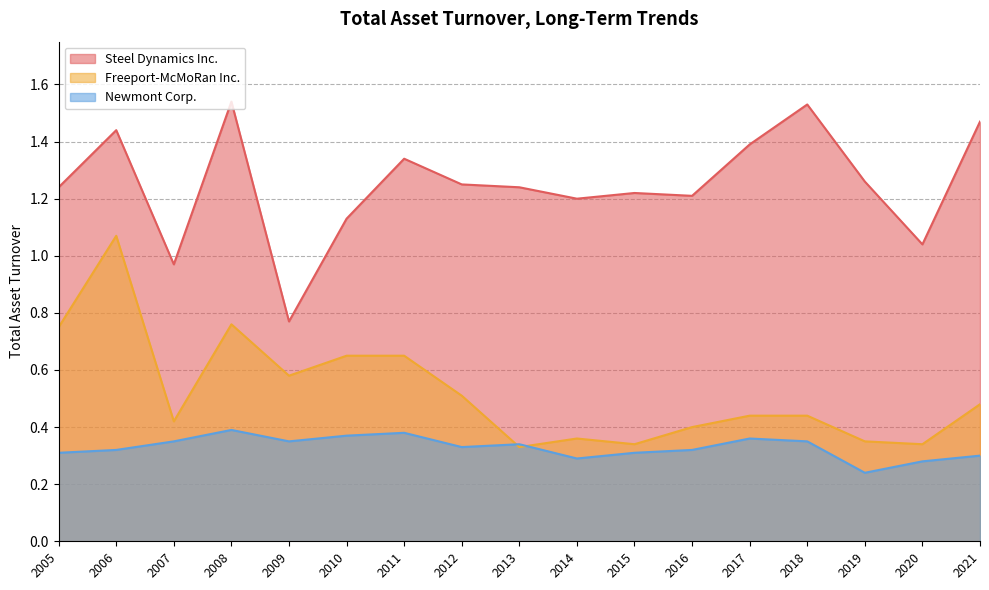

List the series in order of their peak value, lowest first.

Newmont Corp., Freeport-McMoRan Inc., Steel Dynamics Inc.